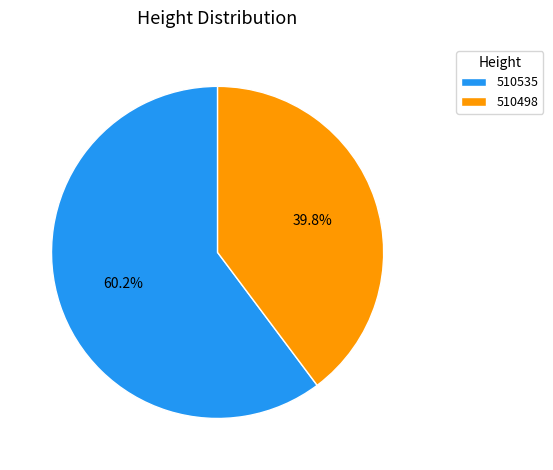

What percentage is the 510535 slice, to the nearest percent?

60%